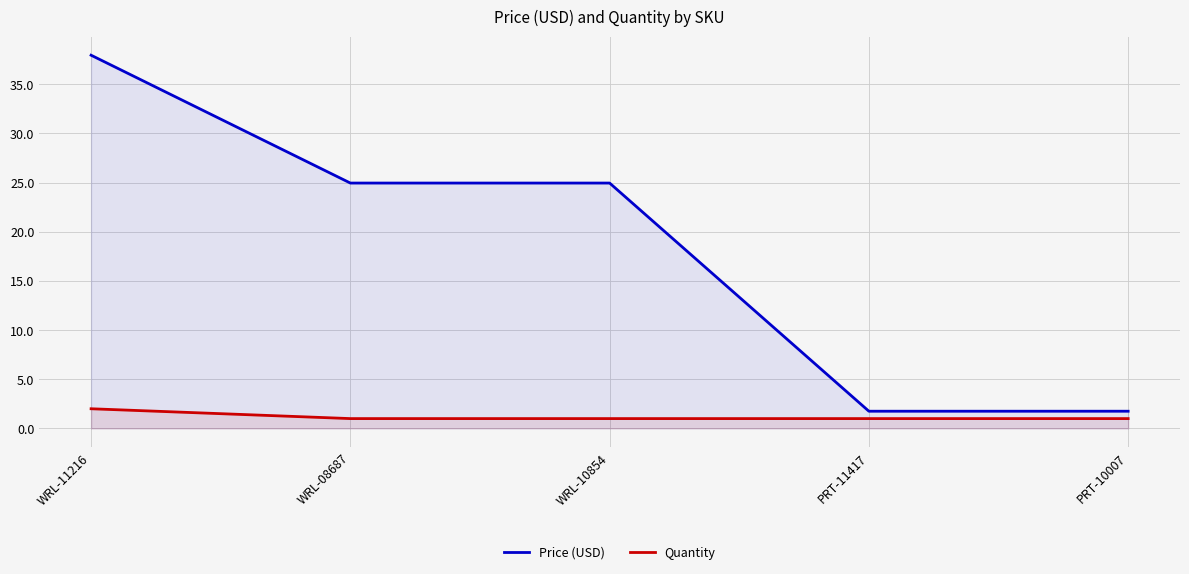

At which label does Price (USD) first exceed 24?

WRL-11216